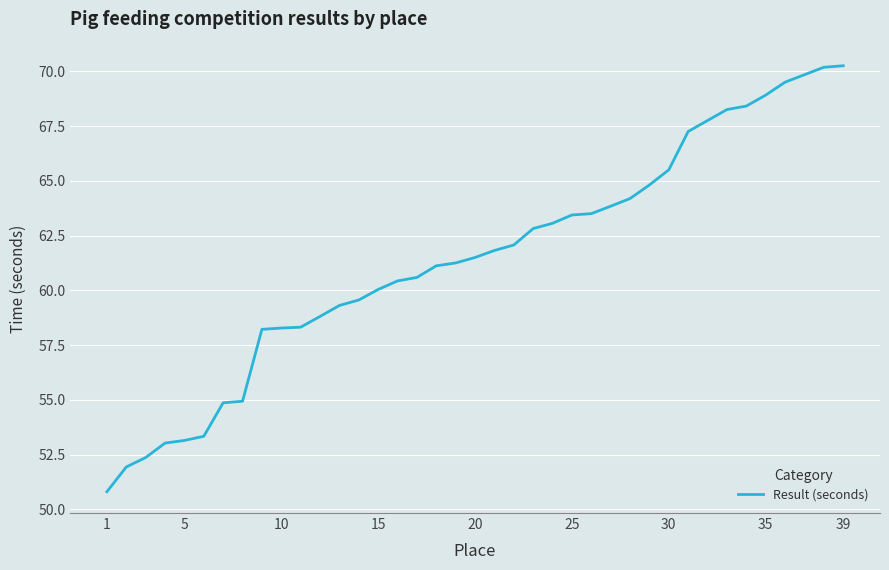

What is the difference between the maximum and minimum values?

19.4